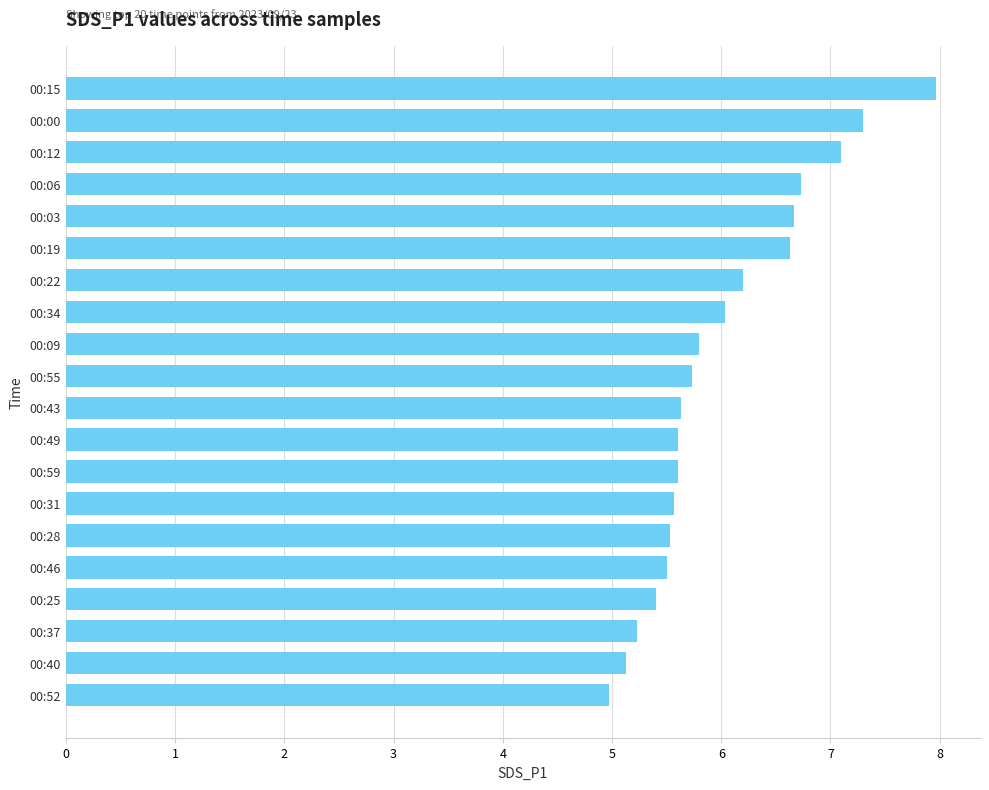

How many bars are there in total?

20